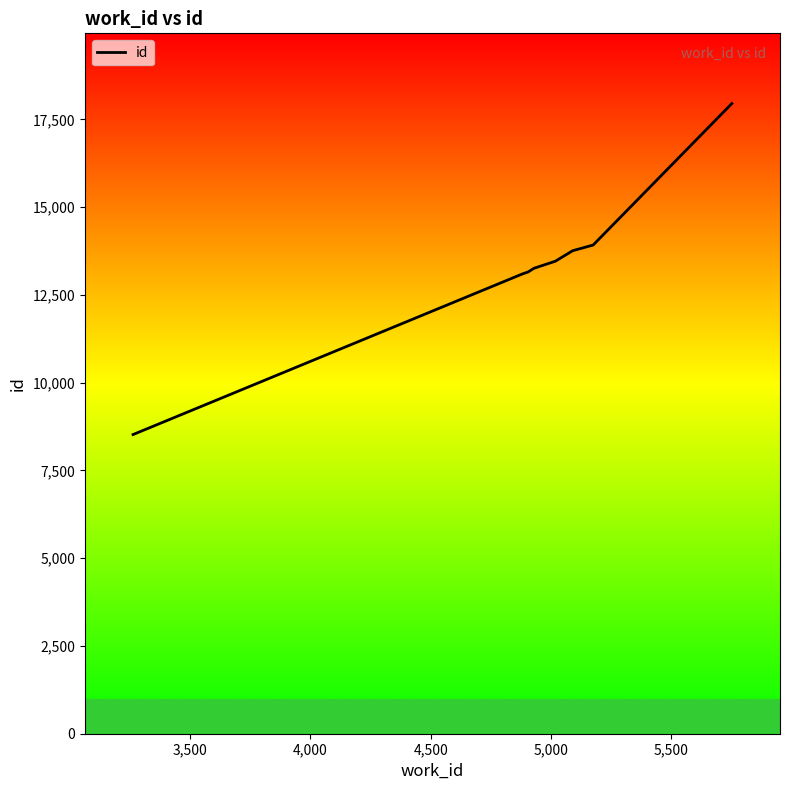

What is the smallest value displayed?

8522